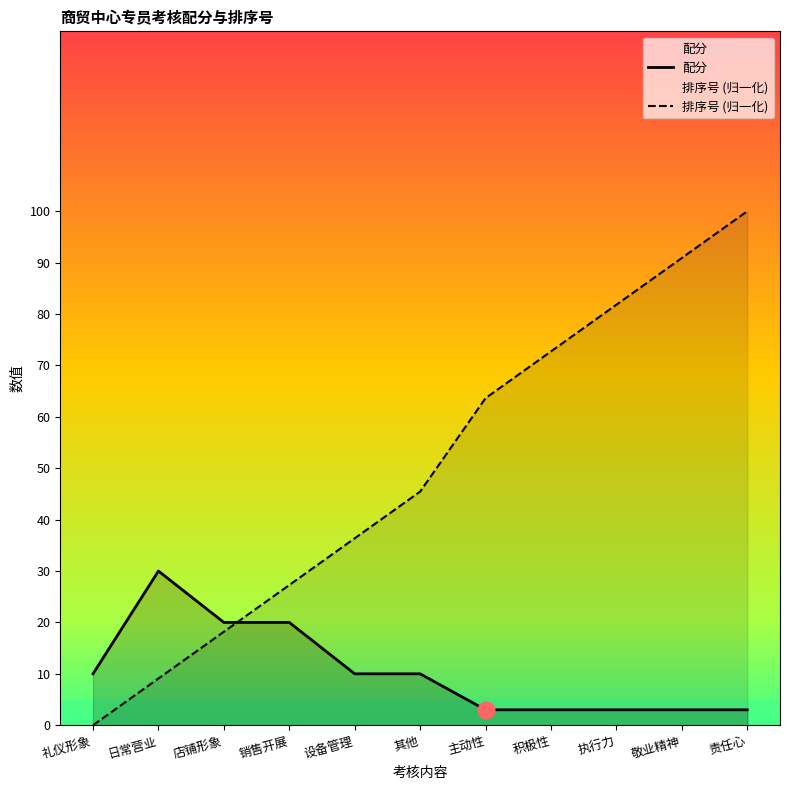

True or false: 配分 has more than 1 points higher than both neighbors.

False